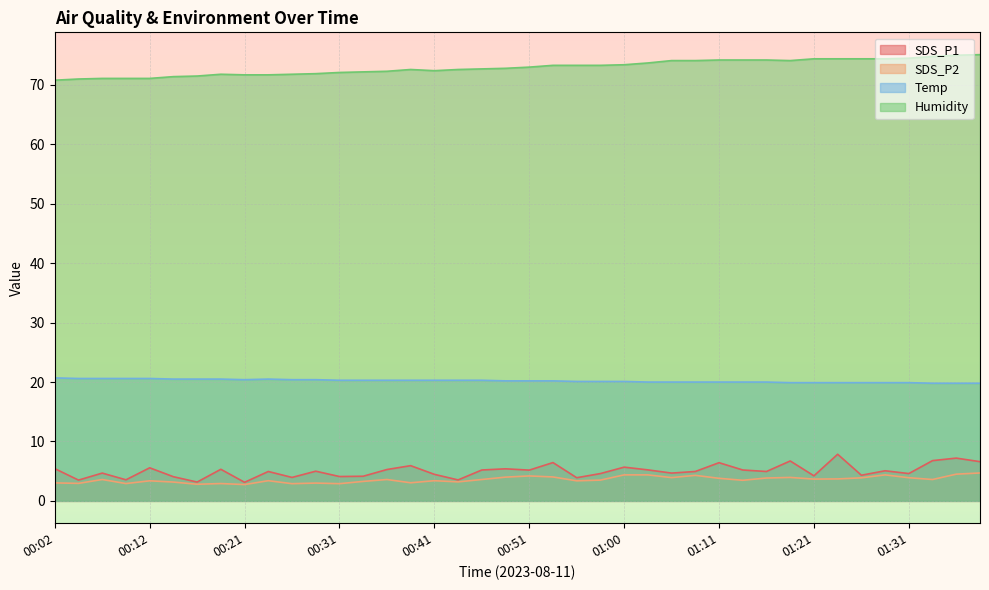

Reading right to left, list all the values displayed in this chart.

SDS_P1: 01:38=6.6	01:35=7.2	01:33=6.8	01:31=4.6	01:28=5.1	01:26=4.3	01:23=7.8	01:21=4.2	01:18=6.7	01:16=5.0	01:13=5.2	01:11=6.4	01:08=5.0	01:06=4.7	01:03=5.2	01:00=5.7	00:58=4.6	00:56=3.9	00:53=6.5	00:51=5.2	00:48=5.4	00:46=5.2	00:43=3.5	00:41=4.5	00:38=5.9	00:36=5.3	00:33=4.2	00:31=4.1	00:29=5.0	00:26=4.0	00:24=5.0	00:21=3.1	00:19=5.3	00:16=3.2	00:14=4.1	00:12=5.6	00:09=3.5	00:07=4.7	00:04=3.5	00:02=5.4
SDS_P2: 01:38=4.7	01:35=4.5	01:33=3.6	01:31=3.9	01:28=4.4	01:26=3.9	01:23=3.7	01:21=3.7	01:18=4.0	01:16=3.9	01:13=3.5	01:11=3.8	01:08=4.3	01:06=3.9	01:03=4.4	01:00=4.4	00:58=3.5	00:56=3.4	00:53=4.0	00:51=4.2	00:48=4.0	00:46=3.6	00:43=3.2	00:41=3.4	00:38=3.0	00:36=3.6	00:33=3.3	00:31=2.9	00:29=3.0	00:26=2.9	00:24=3.4	00:21=2.8	00:19=2.9	00:16=2.8	00:14=3.2	00:12=3.4	00:09=2.9	00:07=3.6	00:04=3.0	00:02=3.0
Temp: 01:38=19.8	01:35=19.8	01:33=19.8	01:31=19.9	01:28=19.9	01:26=19.9	01:23=19.9	01:21=19.9	01:18=19.9	01:16=20.0	01:13=20.0	01:11=20.0	01:08=20.0	01:06=20.0	01:03=20.0	01:00=20.1	00:58=20.1	00:56=20.1	00:53=20.2	00:51=20.2	00:48=20.2	00:46=20.3	00:43=20.3	00:41=20.3	00:38=20.3	00:36=20.3	00:33=20.3	00:31=20.3	00:29=20.4	00:26=20.4	00:24=20.5	00:21=20.4	00:19=20.5	00:16=20.5	00:14=20.5	00:12=20.6	00:09=20.6	00:07=20.6	00:04=20.6	00:02=20.7
Humidity: 01:38=75.1	01:35=75.0	01:33=74.8	01:31=74.5	01:28=74.4	01:26=74.4	01:23=74.4	01:21=74.4	01:18=74.1	01:16=74.2	01:13=74.2	01:11=74.2	01:08=74.1	01:06=74.1	01:03=73.7	01:00=73.4	00:58=73.3	00:56=73.3	00:53=73.3	00:51=73.0	00:48=72.8	00:46=72.7	00:43=72.6	00:41=72.4	00:38=72.6	00:36=72.3	00:33=72.2	00:31=72.1	00:29=71.9	00:26=71.8	00:24=71.7	00:21=71.7	00:19=71.8	00:16=71.5	00:14=71.4	00:12=71.1	00:09=71.1	00:07=71.1	00:04=71.0	00:02=70.8